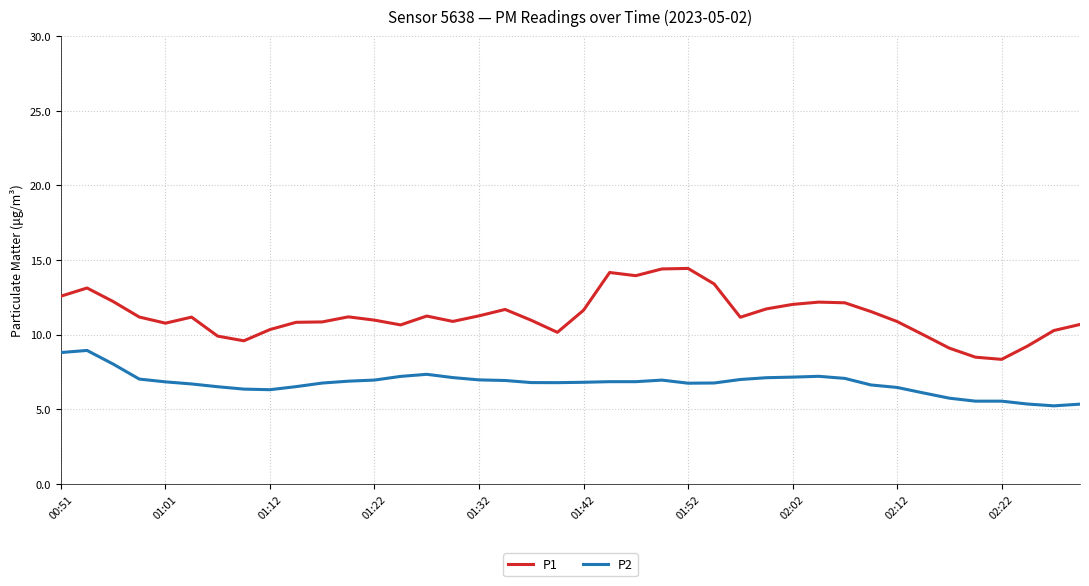

What is the difference between the second highest and second lowest values in the P1 series?

5.9